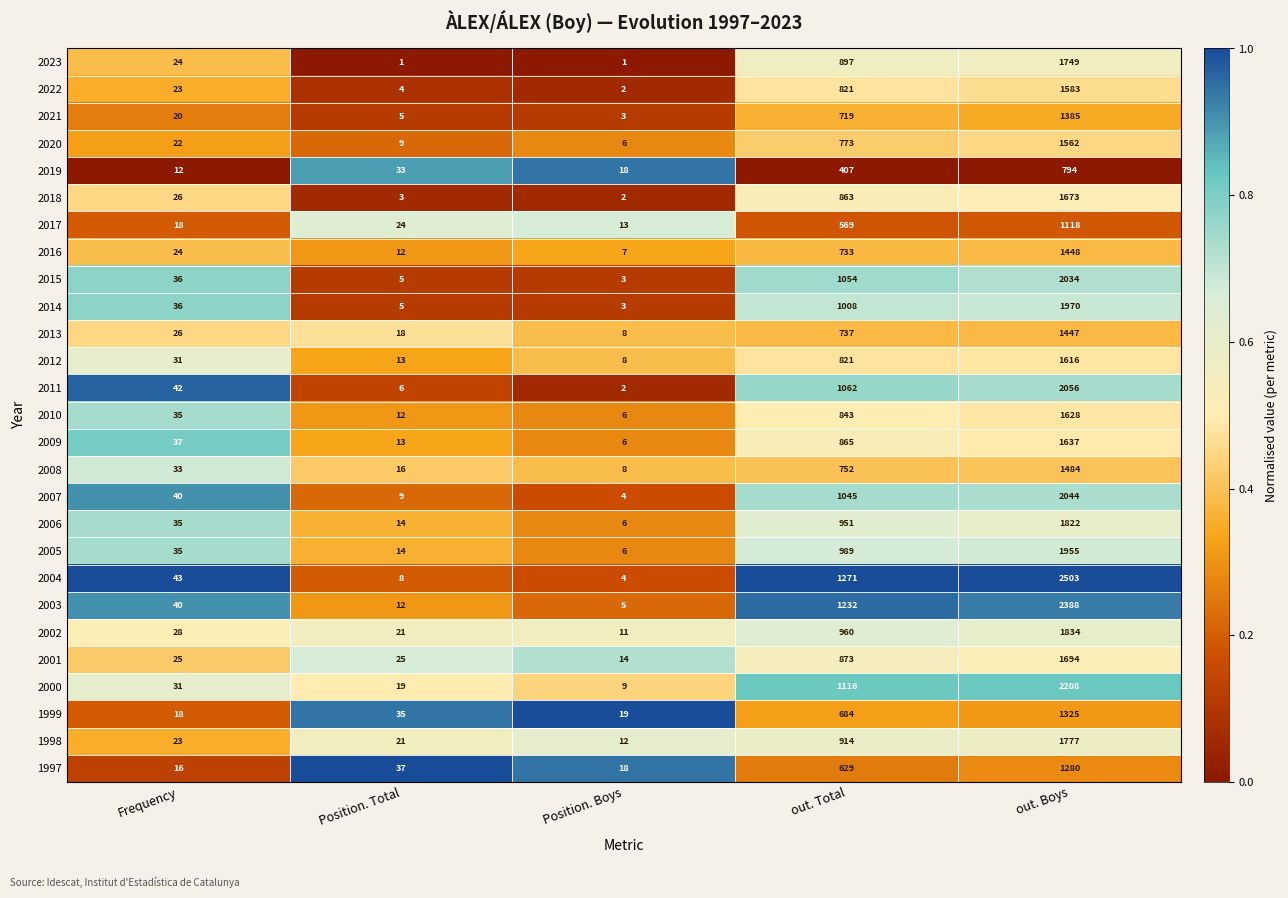

Rank the series by their maximum value, from highest to lowest.

2004, 2003, 2000, 2011, 2007, 2015, 2014, 2005, 2002, 2006, 1998, 2023, 2001, 2018, 2009, 2010, 2012, 2022, 2020, 2008, 2016, 2013, 2021, 1999, 1997, 2017, 2019